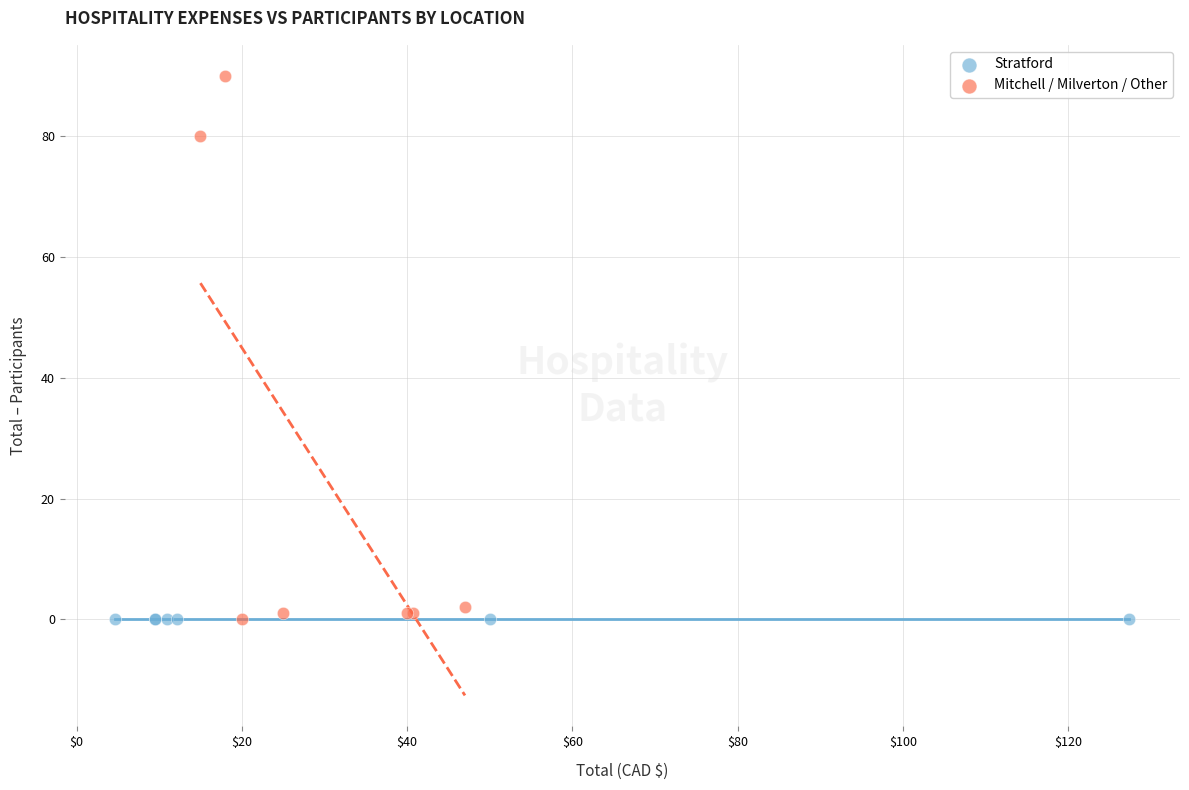

Which series reaches the maximum Y coordinate?

Mitchell / Milverton / Other